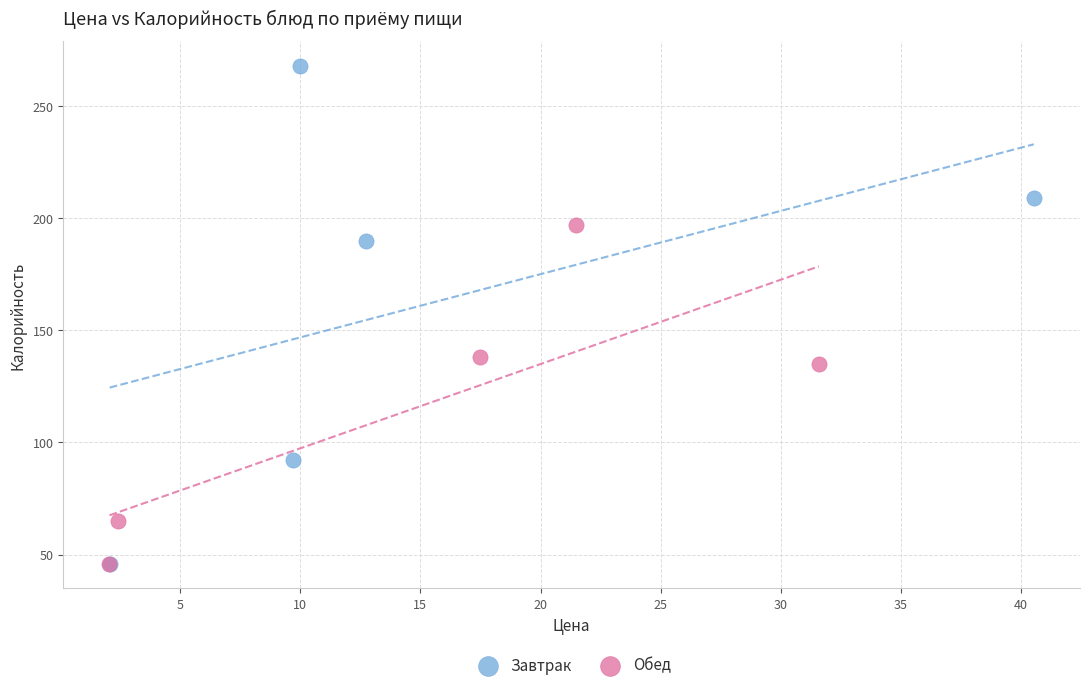

Which series contains the highest Y value?

Завтрак